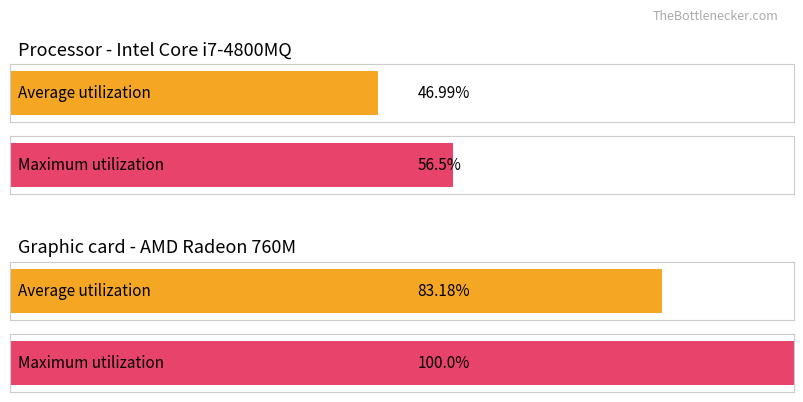

Is it true that Maximum utilization equals 14.7 at Journee 8?

False